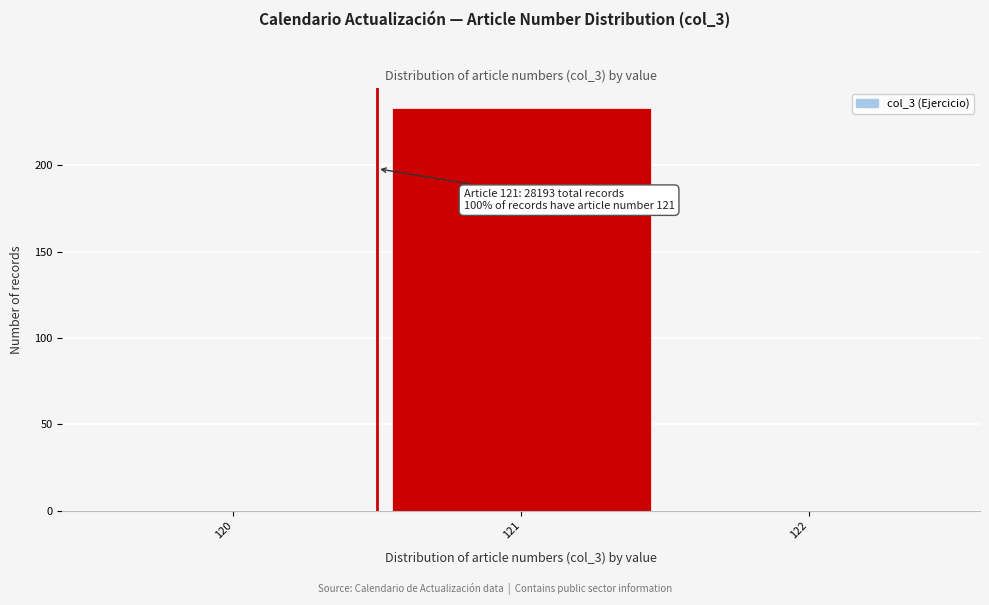

Reading right to left, extract all data points from this chart.

122=0	121=233	120=0